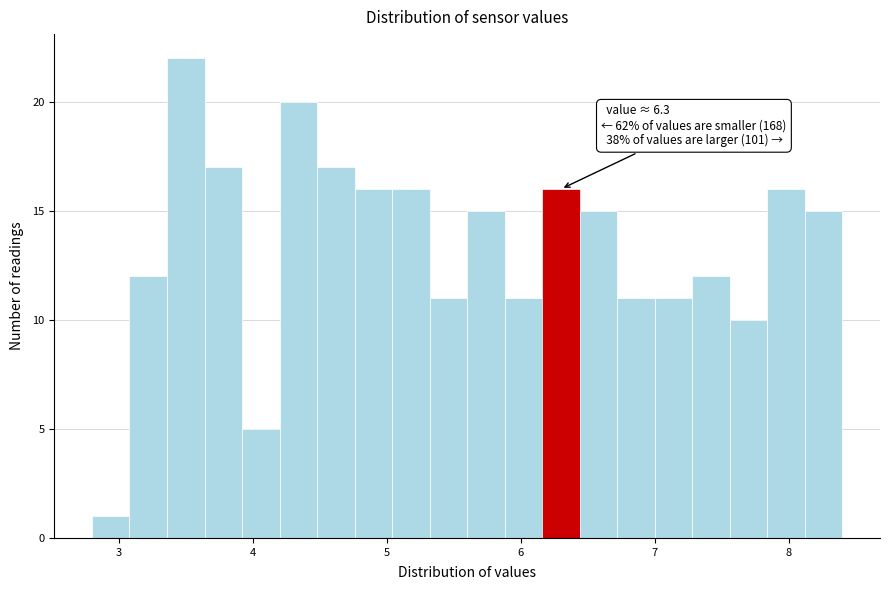

Around what value on the x-axis is the tallest bar? Give the approximate position of its centre, as read against the axis.

3.5